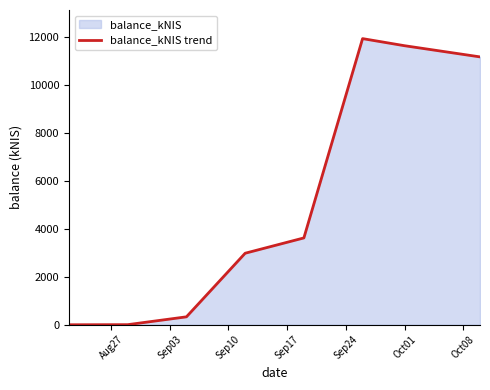

True or false: there are more than 1 points higher than both neighbors.

False